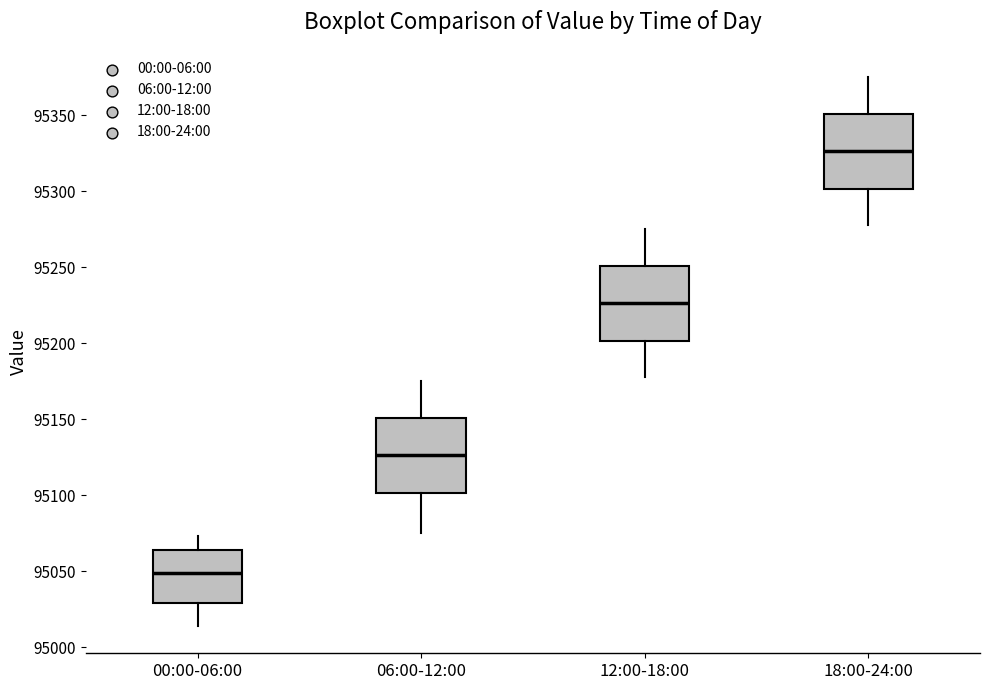

Where does the median line of the box for 00:00-06:00 sit on the y-axis? The values are not printed on the chart, so give them approximately, as read against the axis.

95050